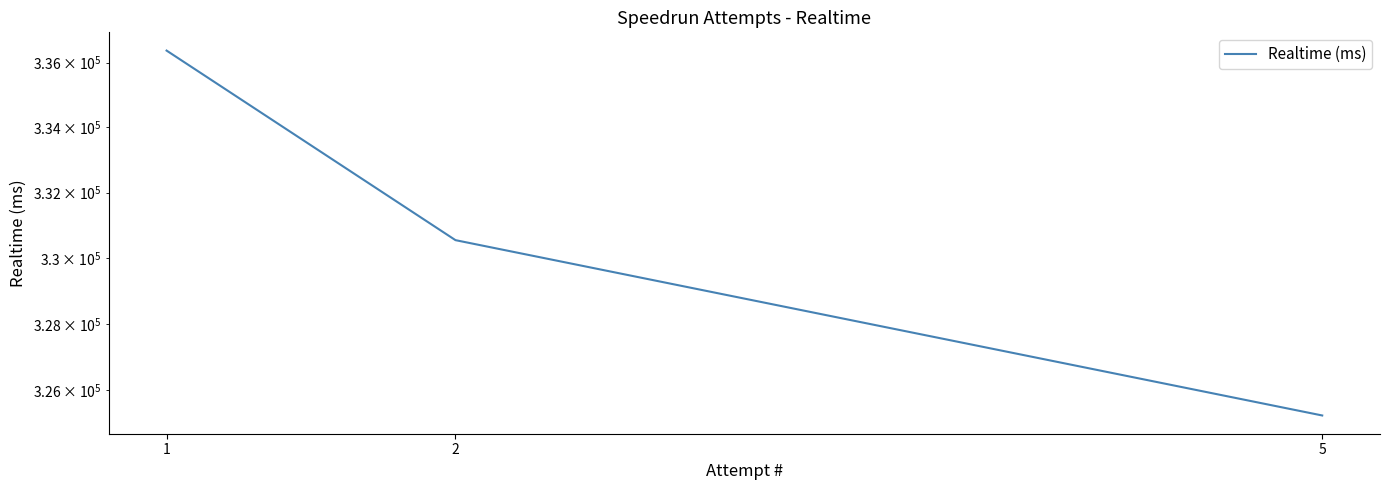

What is the change in value from 1 to 2?

-5828